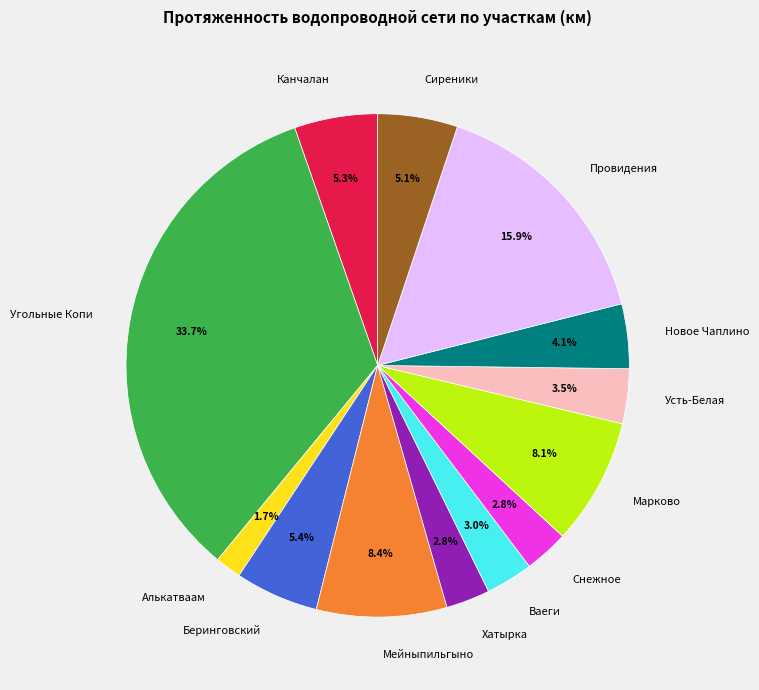

Count the number of slices in the pie.

13